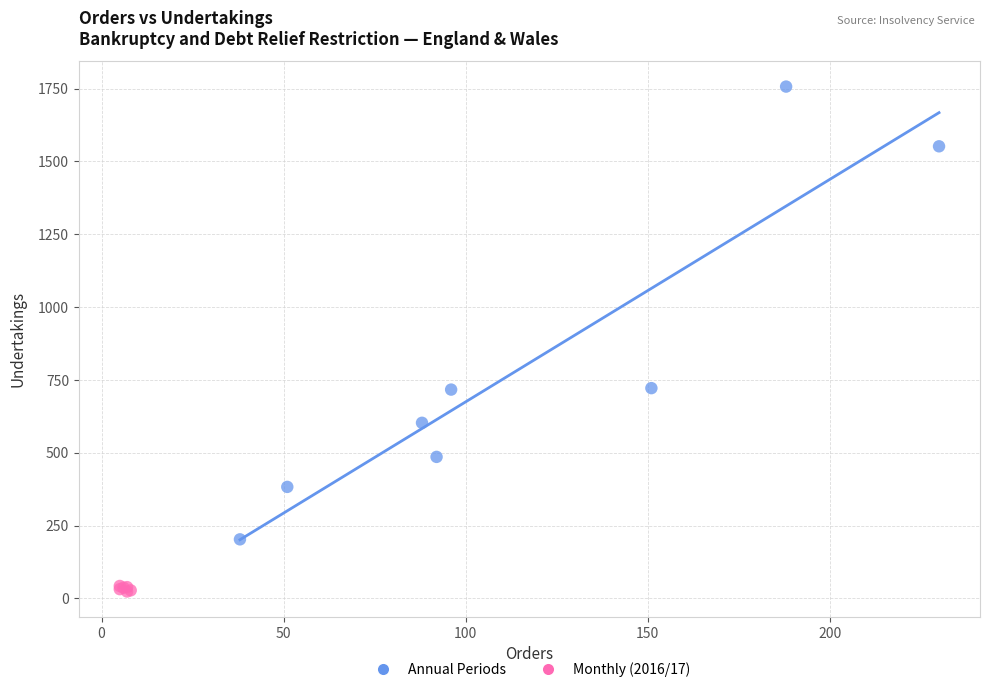

Which series has the widest spread of Y values?

Annual Periods